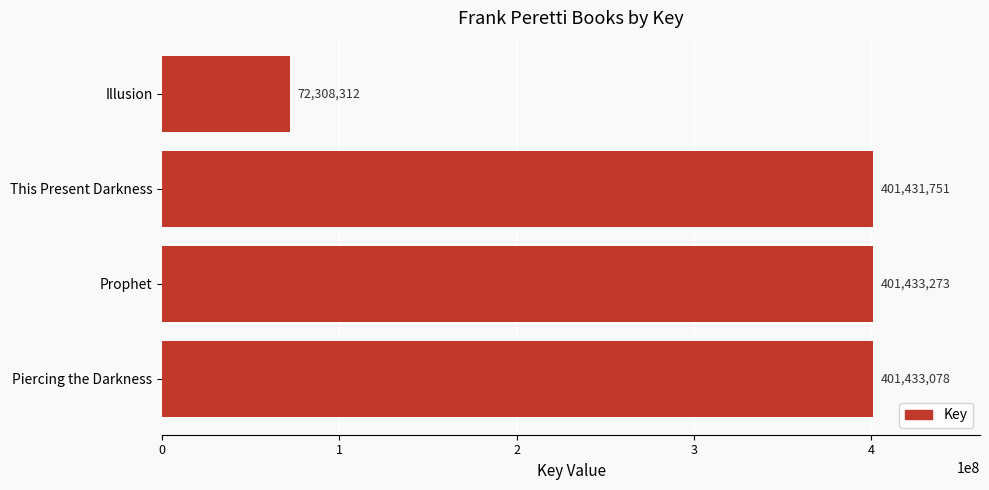

What is the average value?

319151604